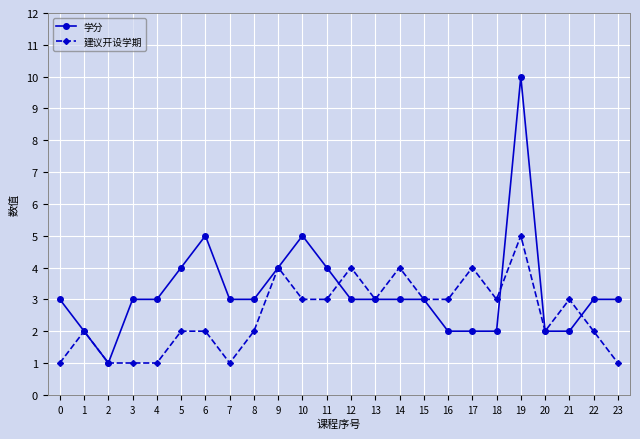

How many data points does each series have?

24